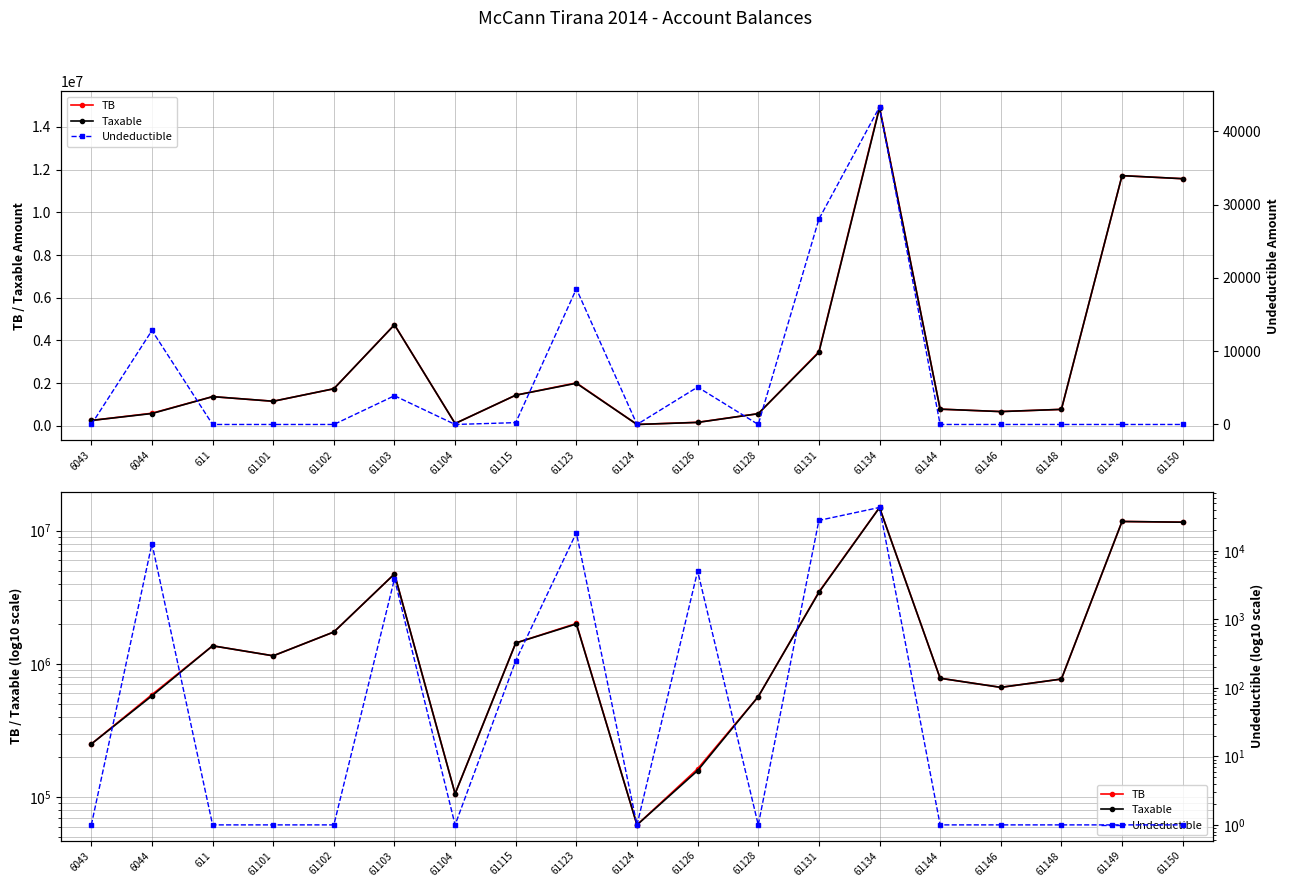

Reading right to left, list all the values displayed in this chart.

TB: 11574631.1	11717876.6	769080.9	666085.5	779642.1	14931158.8	3465988.5	567460.5	163090.0	61813.2	2010362.2	1434003.2	105900.0	4735066.9	1735151.5	1149043.7	1366068.5	588118.9	250227.1
Taxable: 11574631.1	11717876.6	769080.9	666085.5	779642.1	14887859.8	3437988.5	567460.5	157990.0	61813.2	1991862.2	1433753.2	105900.0	4731146.9	1735151.5	1149043.7	1366068.5	575296.9	250227.1
Undeductible: 1.0	1.0	1.0	1.0	1.0	43299.0	28000.0	1.0	5100.0	1.0	18500.0	250.0	1.0	3920.0	1.0	1.0	1.0	12822.0	1.0